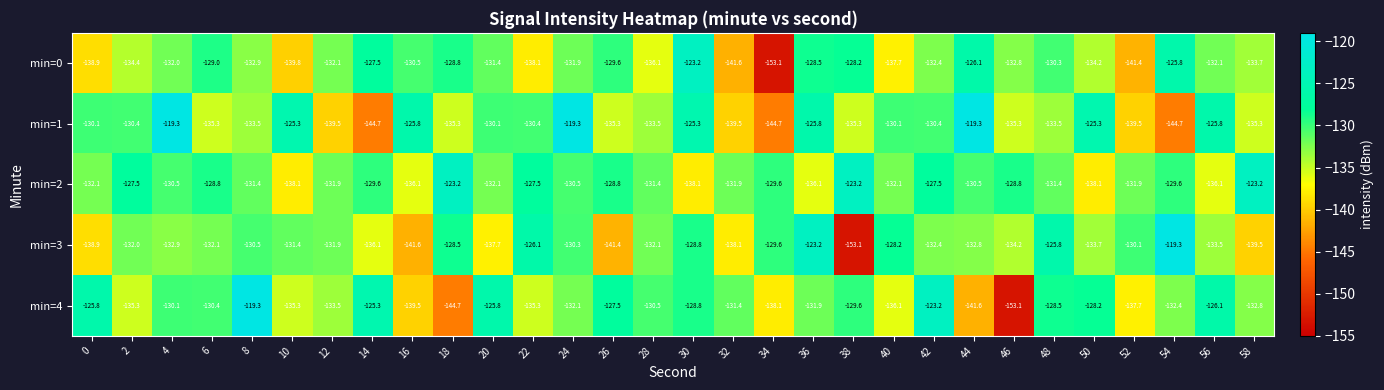

At which label does min=1 first exceed -130?

4